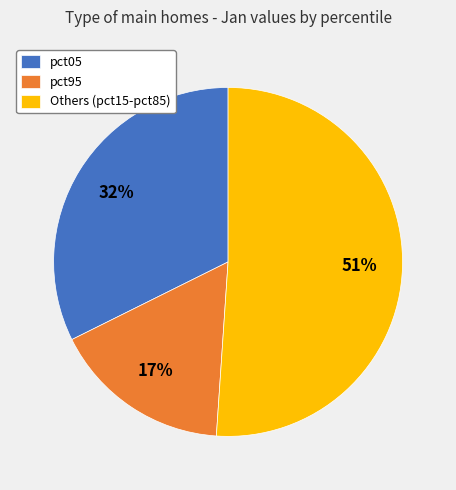

The pct95 slice represents 17% of the pie. True or false?

True